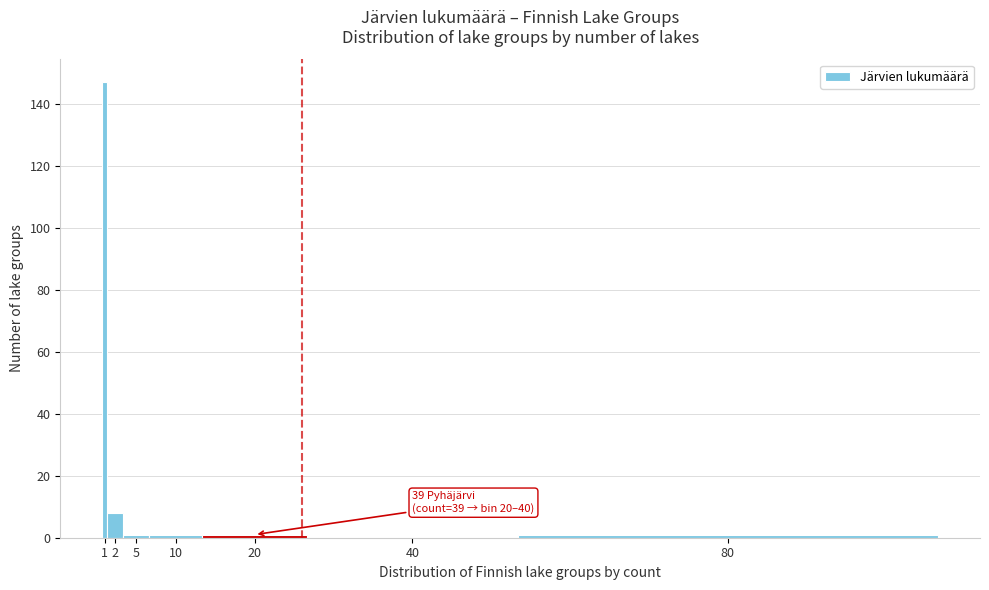

Reading right to left, list all the values displayed in this chart.

80=1	40=0	20=1	10=1	5=1	2=8	1=147